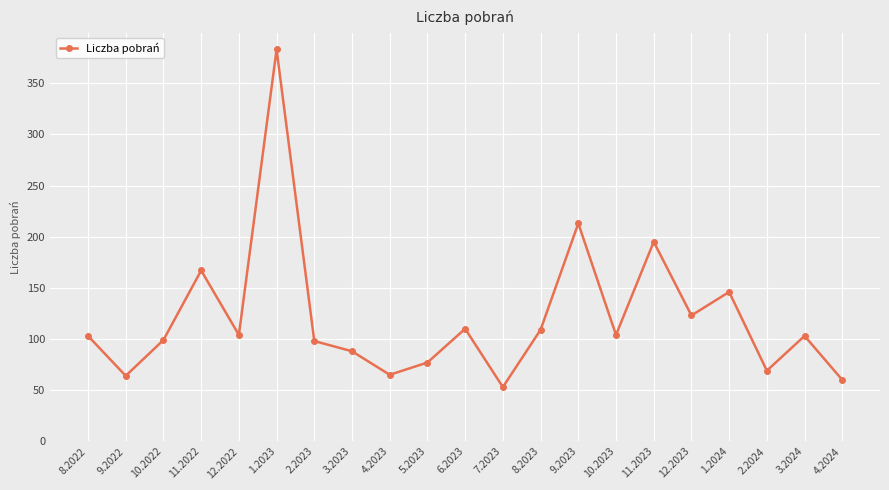

The value at 4.2023 is 30. True or false?

False